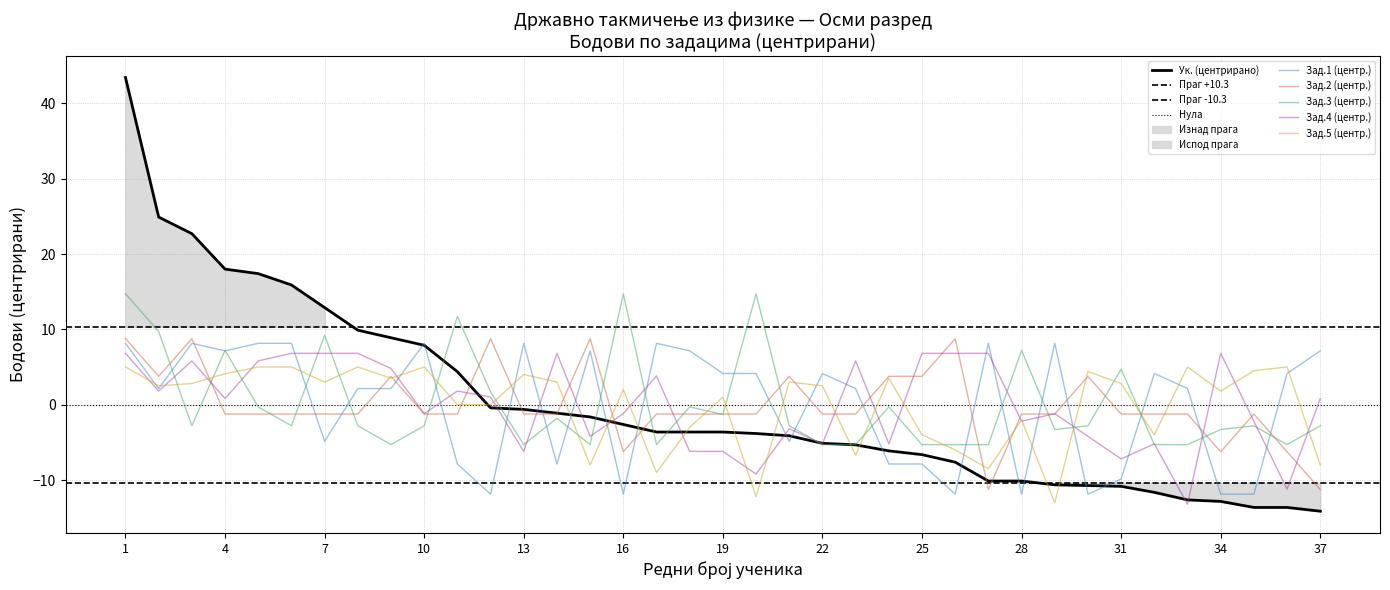

How many negative values does the Зад.1 series have?

14